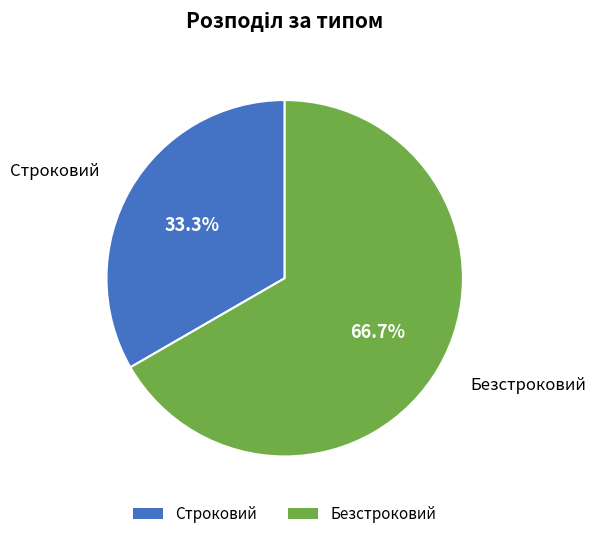

What is the ratio of the value at Безстроковий to the value at Строковий?

2.0